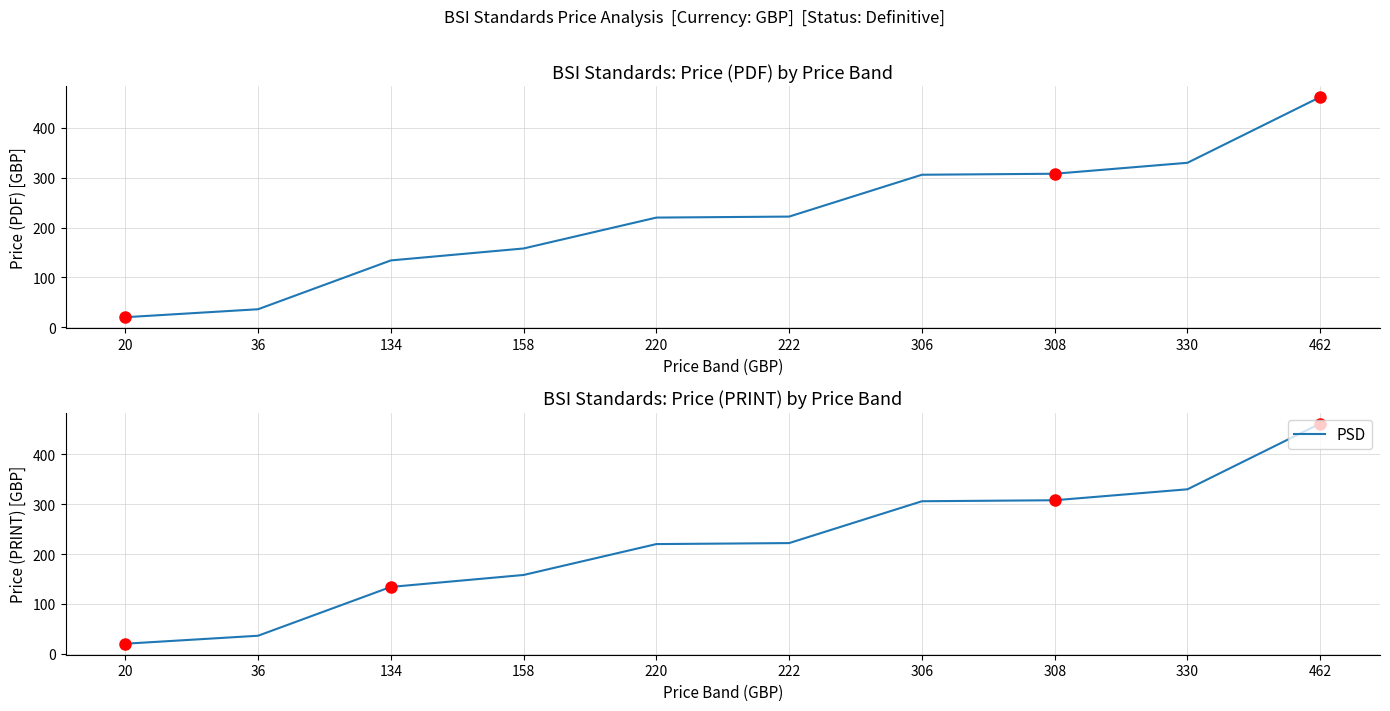

What is the difference between the PSD values at 36 and 134?

98